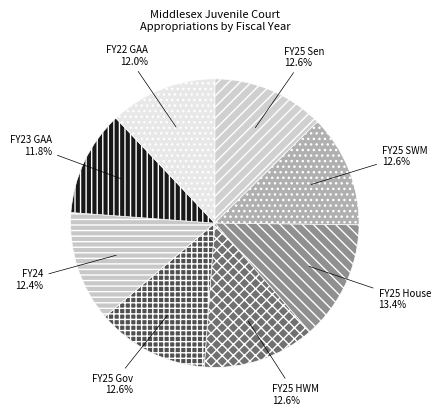

What is the total percentage of FY25 House and FY24?

25.8%